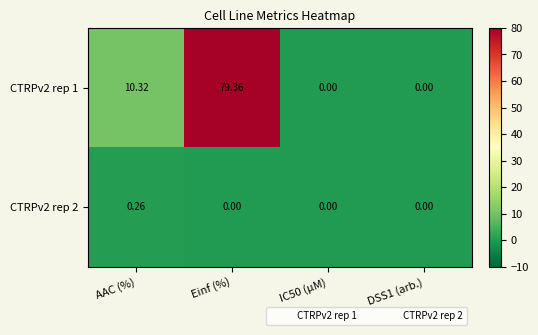

How many series are shown in this chart?

2